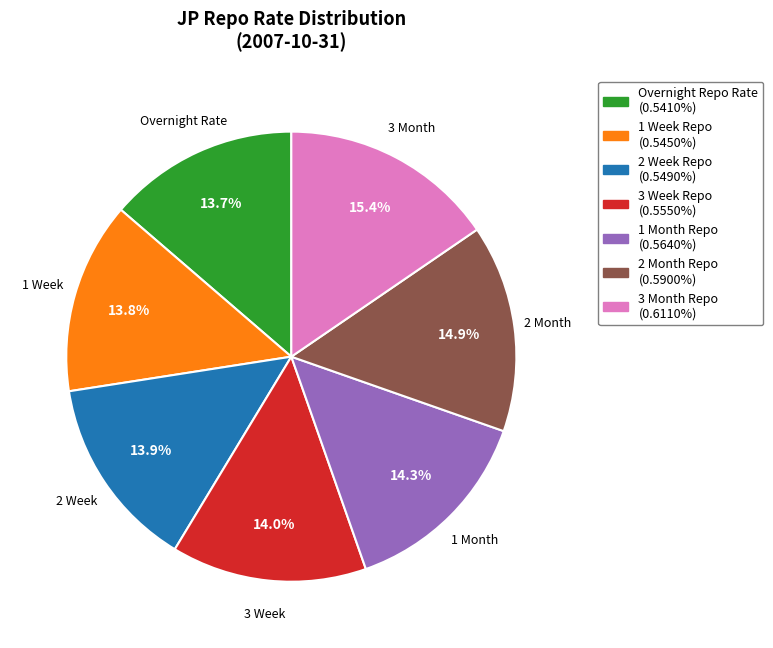

How many slices are in this pie chart?

7